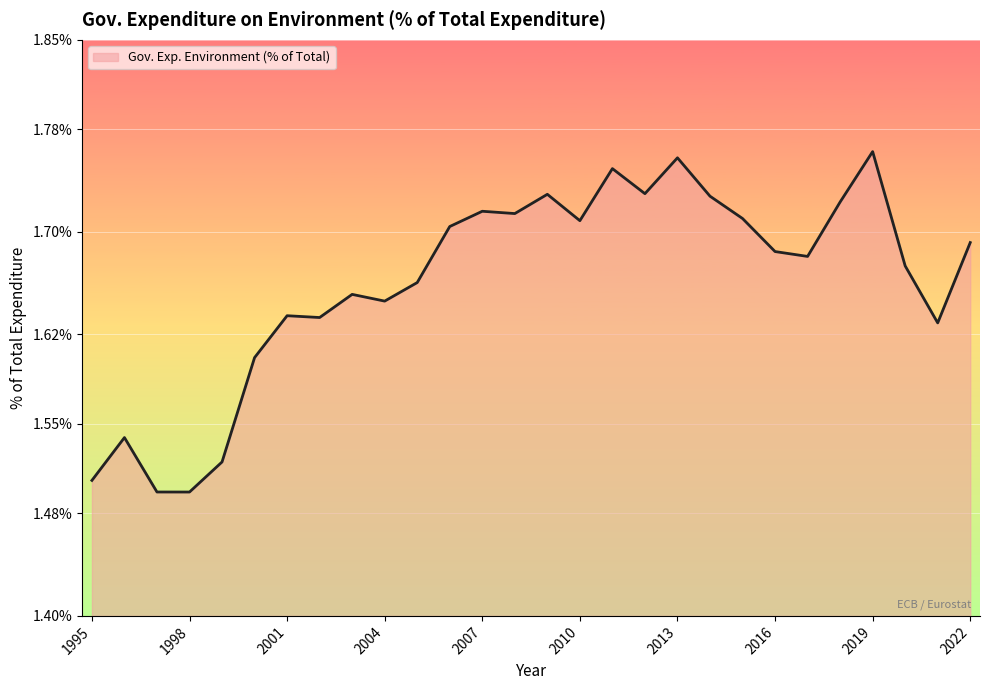

What is the difference between the maximum and minimum values?

0.3